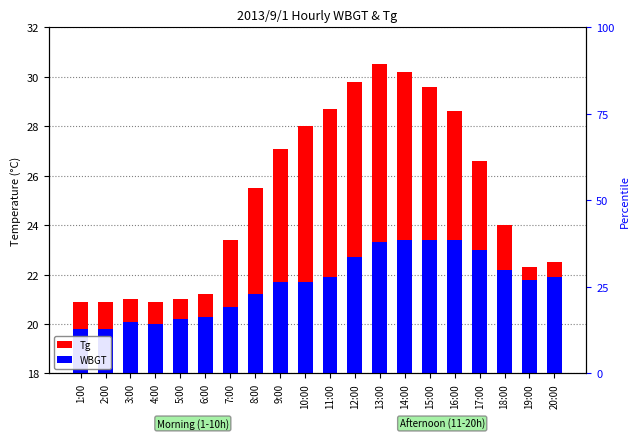

What is the total value across all series at 2:00?

40.7